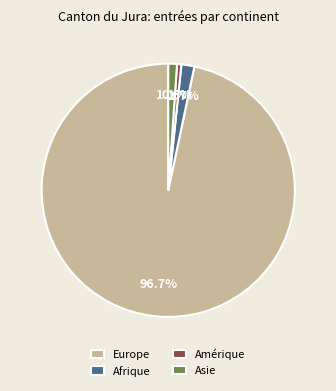

Count the number of slices in the pie.

4